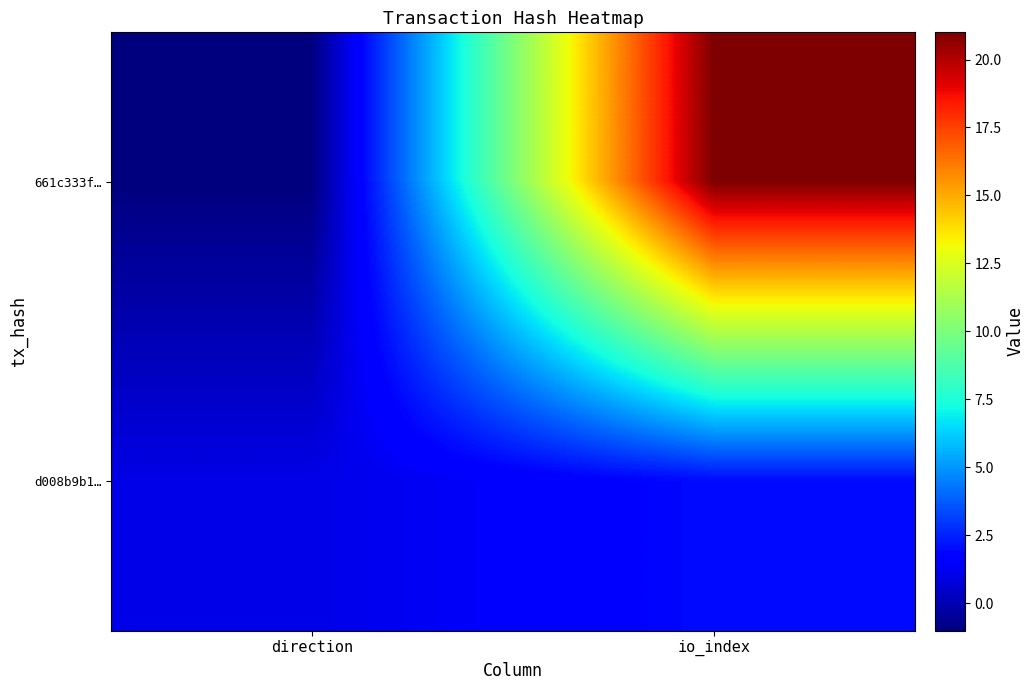

Which series has the widest spread of values?

661c333f…